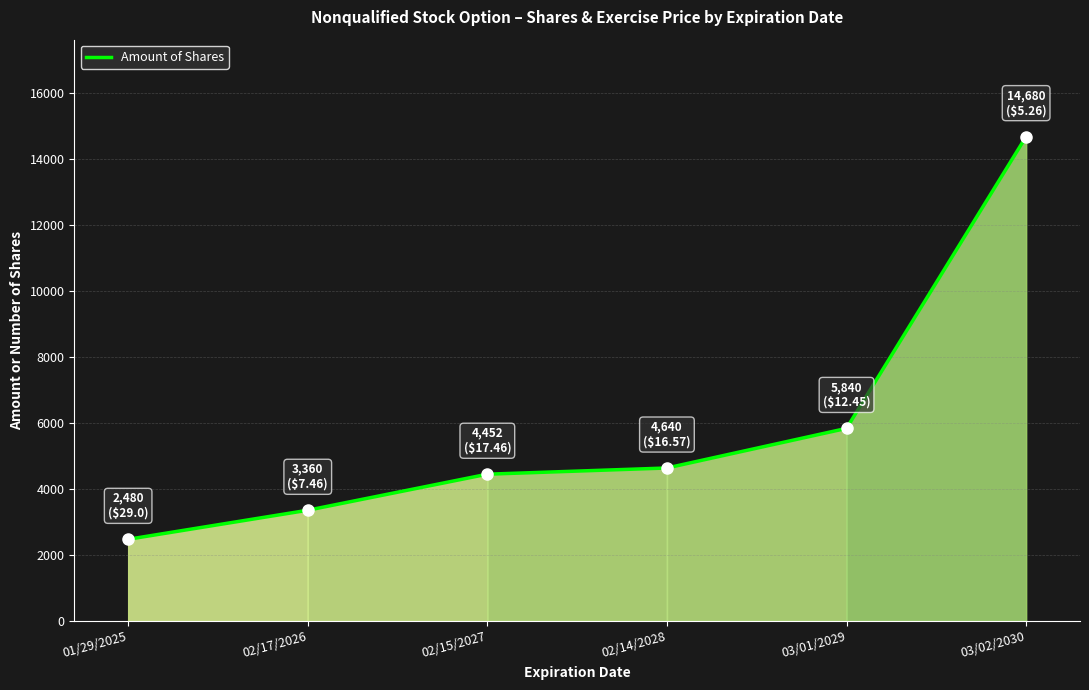

At which label is the value closest to 8580?

03/01/2029